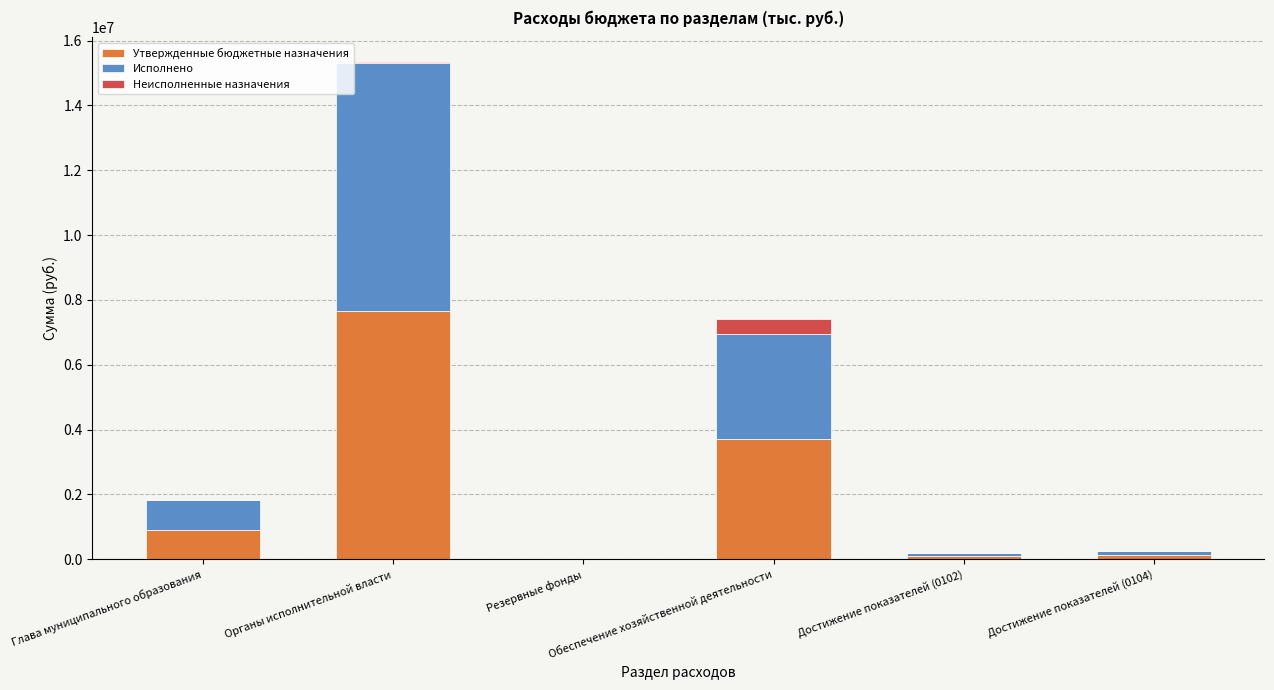

What is the highest value of the Утвержденные бюджетные назначения series?

7667215.8